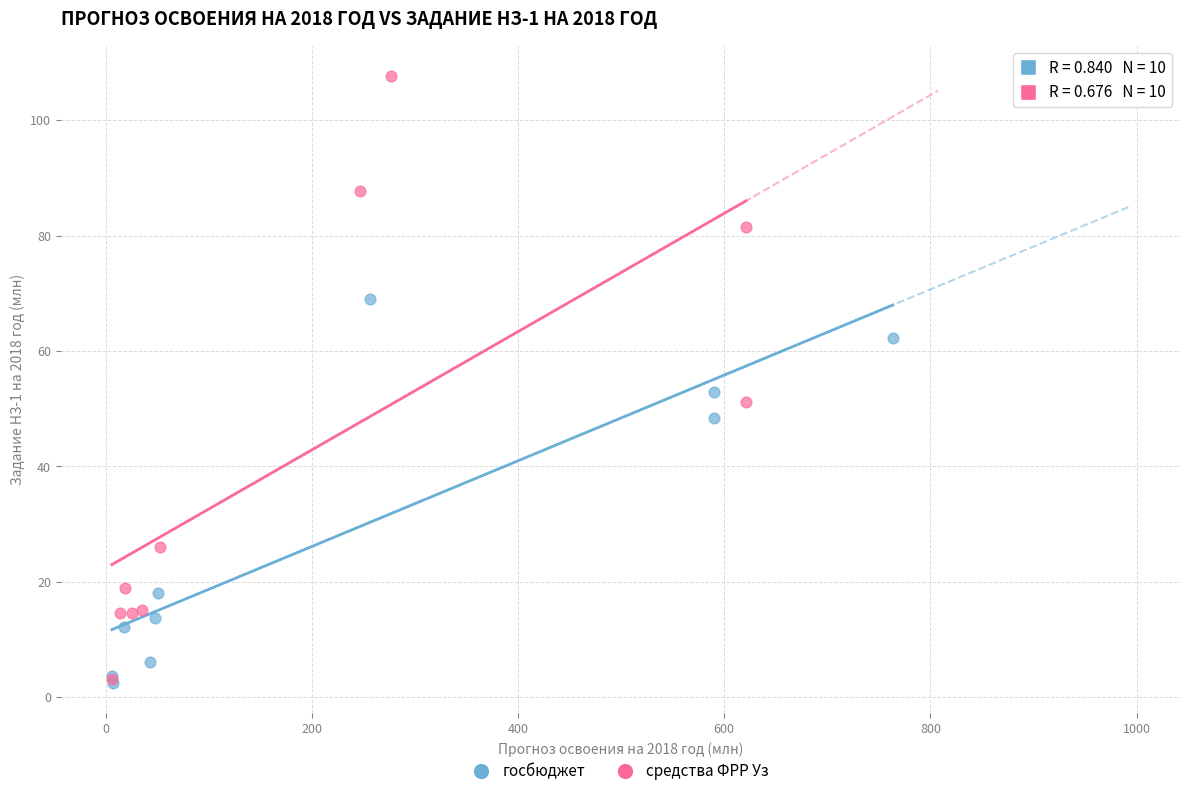

Which series reaches the maximum Y coordinate?

средства ФРР Уз